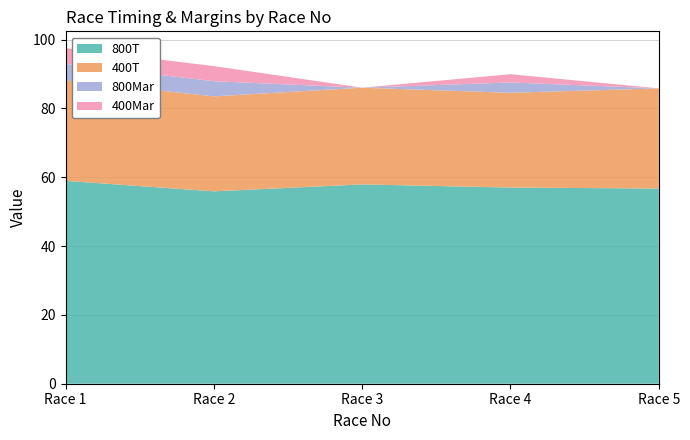

Reading left to right, extract all data points from this chart.

800T: 58.9	55.9	57.9	57.0	56.7
400T: 29.2	27.6	28.1	27.5	29.1
800Mar: 4.8	4.4	0.0	3.0	0.0
400Mar: 4.6	4.4	0.0	2.4	0.0